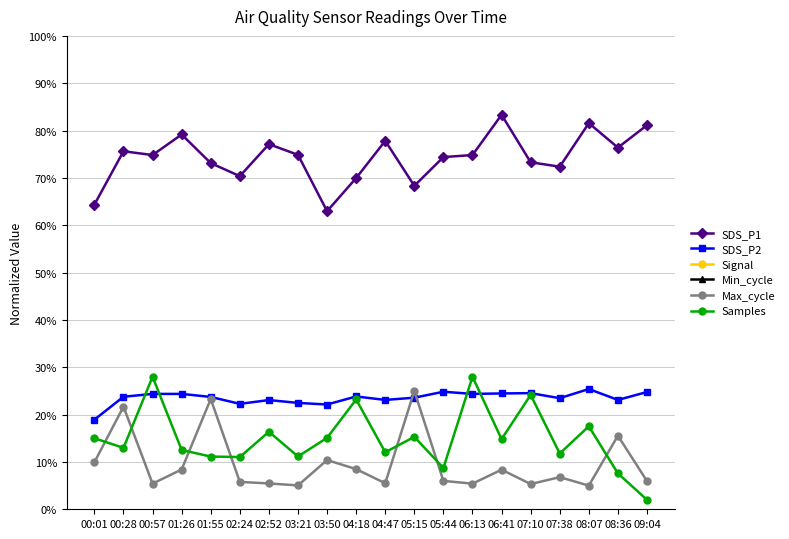

Rank the categories by SDS_P2 value from lowest to highest.

00:01, 03:50, 02:24, 03:21, 02:52, 04:47, 08:36, 07:38, 05:15, 01:55, 00:28, 04:18, 00:57, 01:26, 06:13, 06:41, 07:10, 09:04, 05:44, 08:07